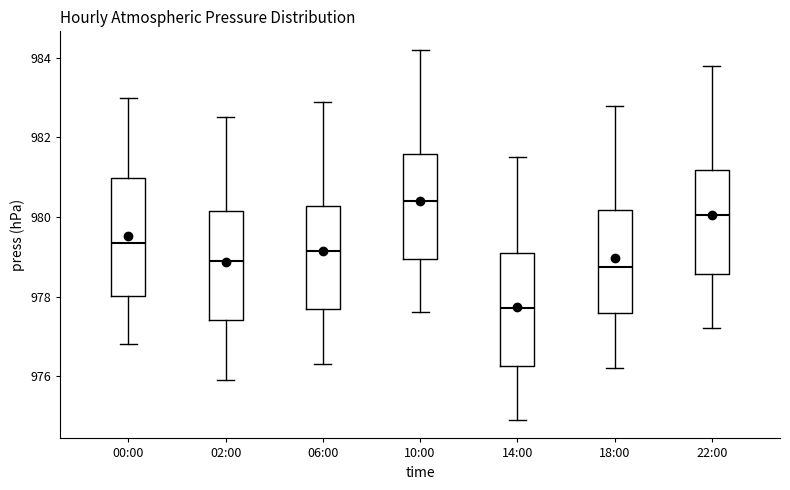

Which box's median line is the highest?

10:00